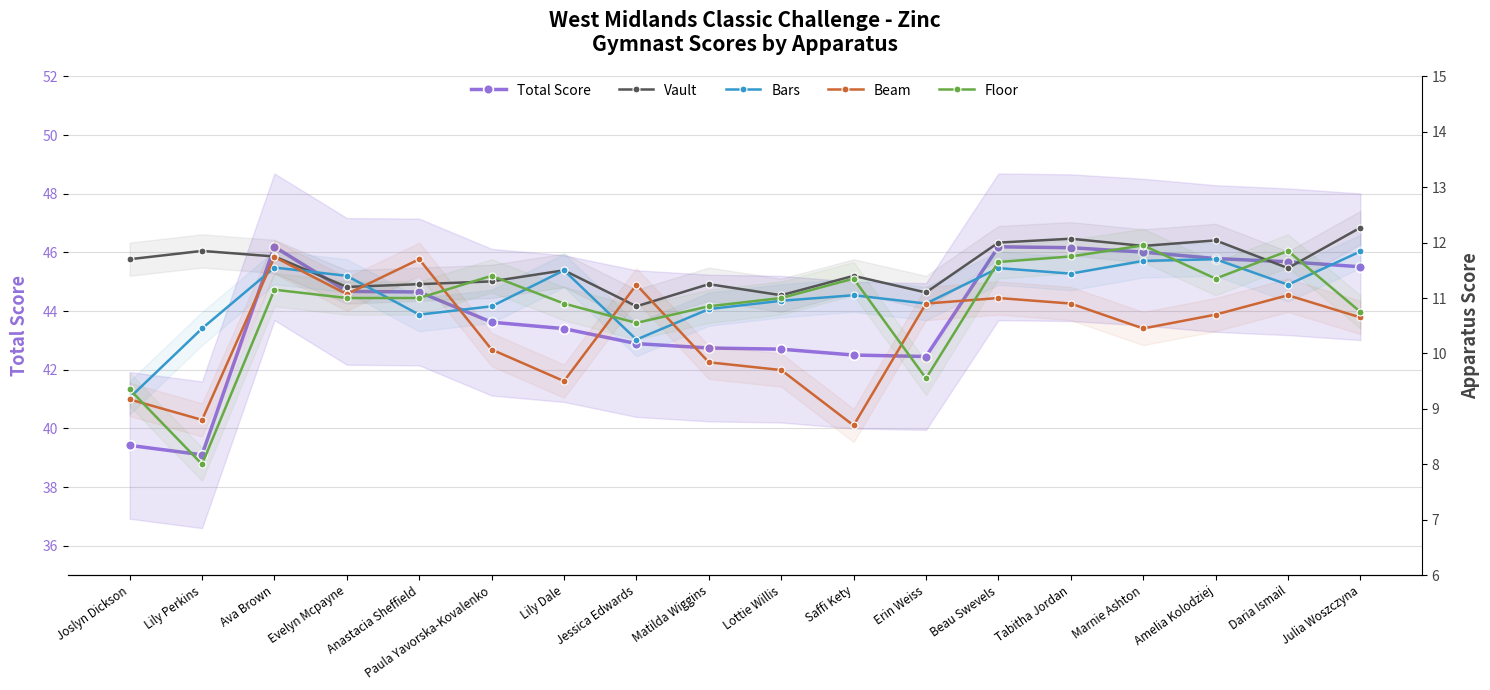

What is the label of the 5th point from the right?

Tabitha Jordan